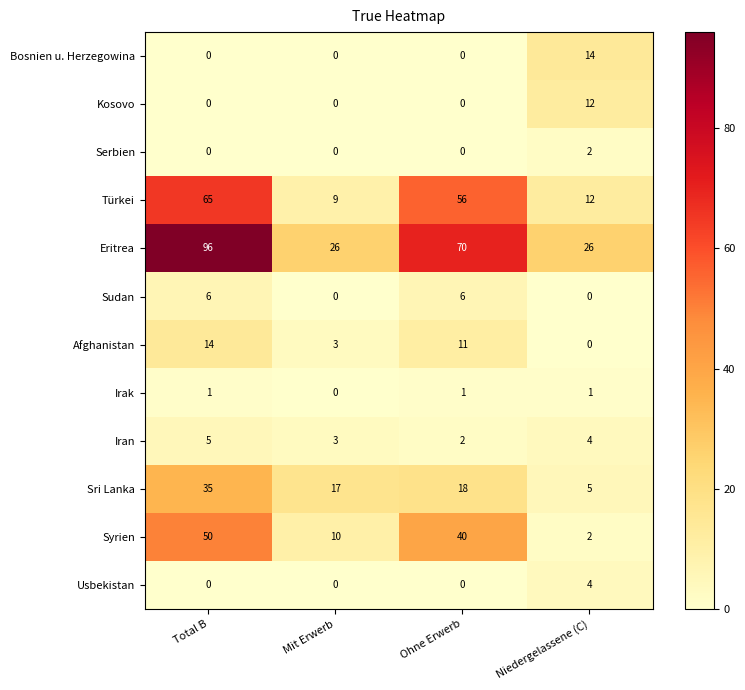

What is the difference between the maximum and second lowest values in the Afghanistan series?

11